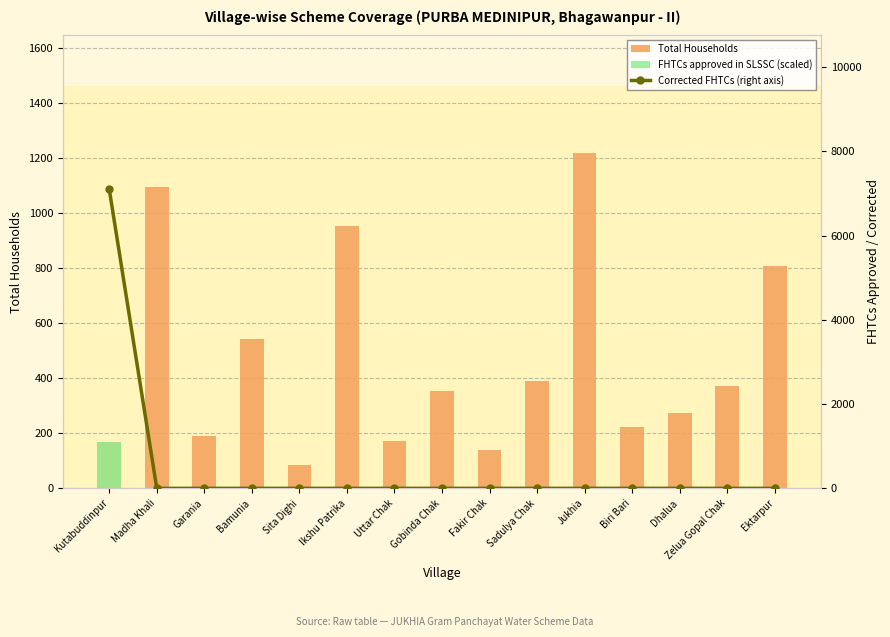

Is it true that Total Households equals 803 at Jukhia?

False